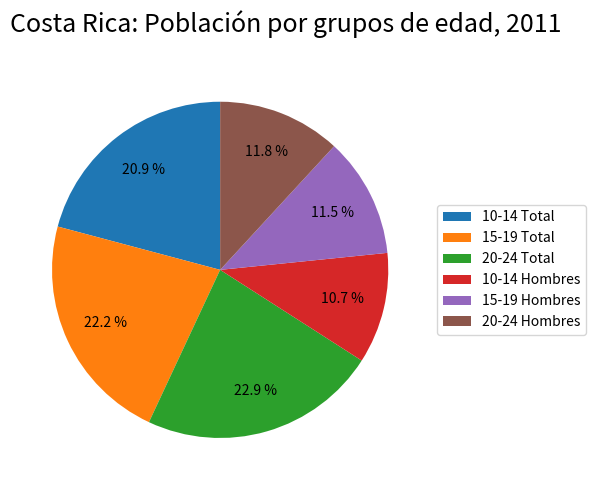

To the nearest percent, what is the average slice percentage?

17%